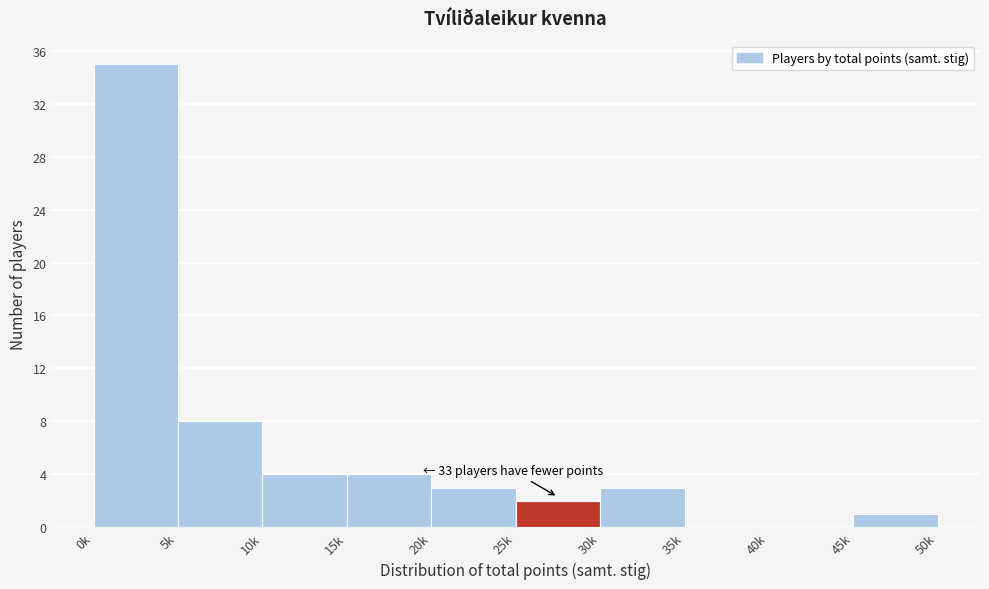

Reading left to right, extract all data points from this chart.

0k=35	5k=8	10k=4	15k=4	20k=3	25k=2	30k=3	35k=0	40k=0	45k=1